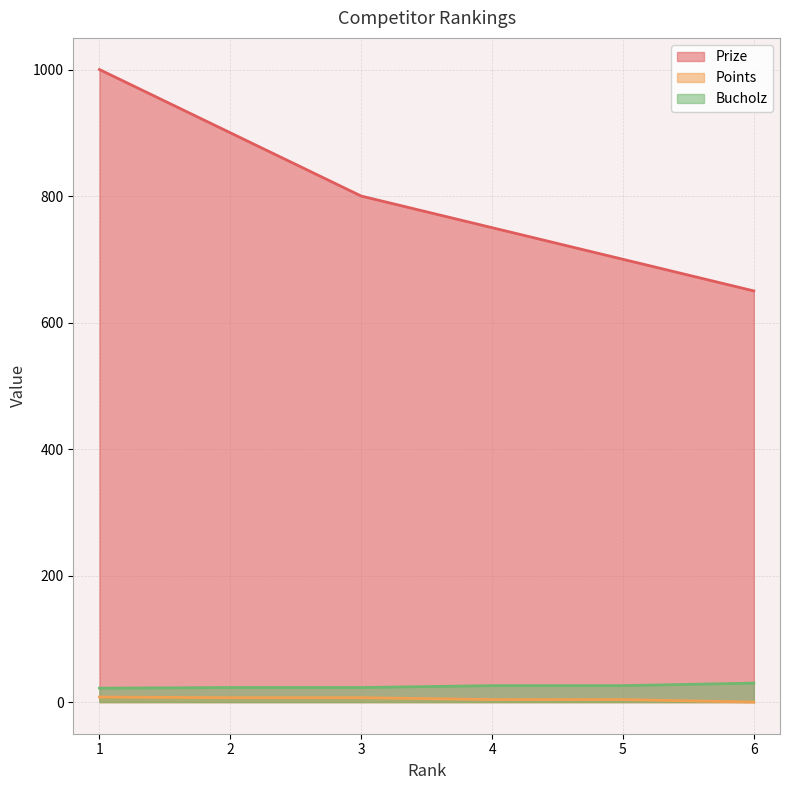

At how many categories does at least one series exceed 172?

6